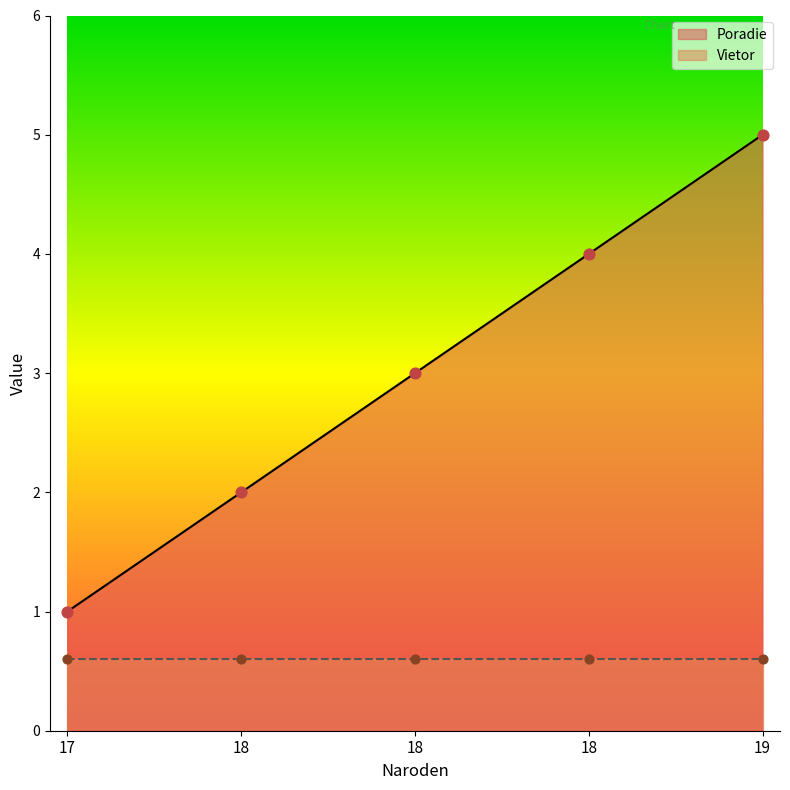

What is the change in value from 17 to 18?

+1